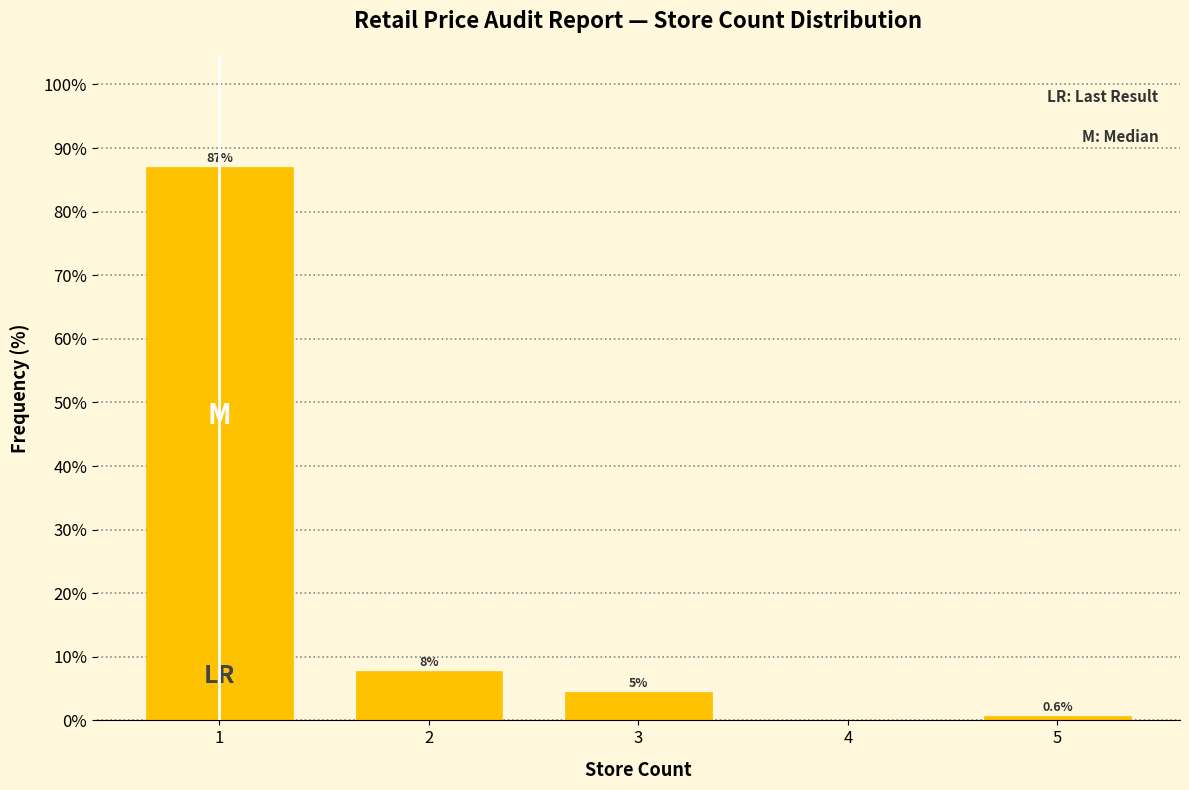

What value does the data have at 5?

0.6